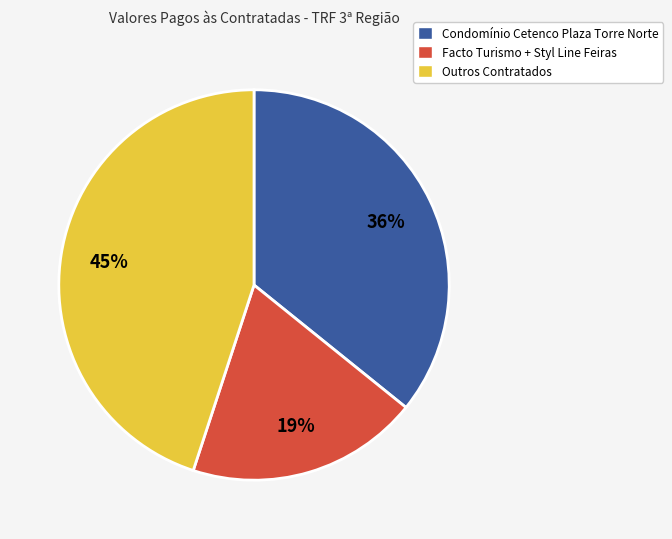

To the nearest percent, what is the difference between the largest and smallest slice percentages?

26%